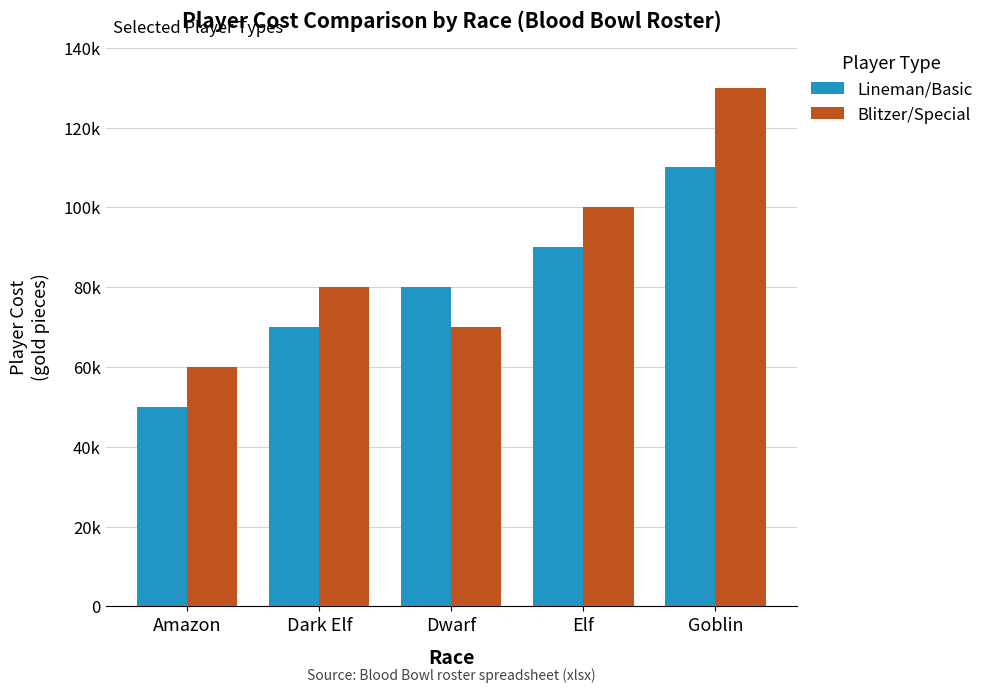

Rank the series at Amazon from highest to lowest value.

Blitzer/Special, Lineman/Basic